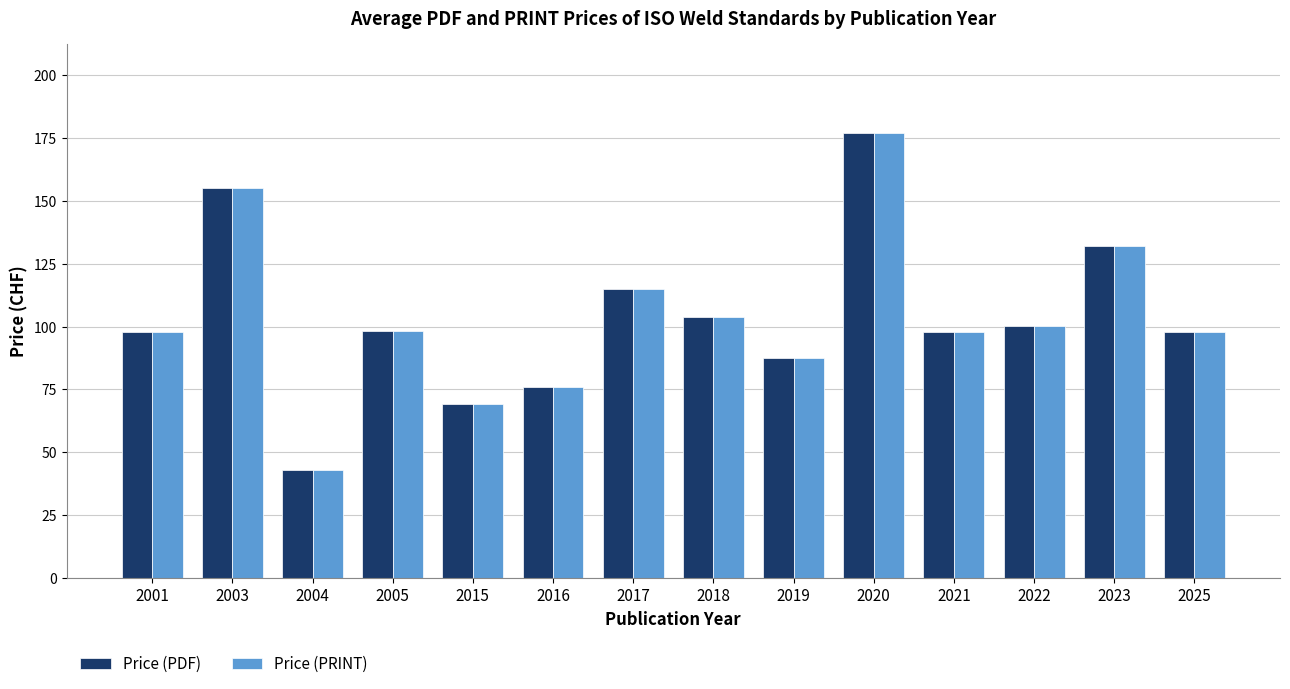

At which category is the sum across all series the highest?

2020